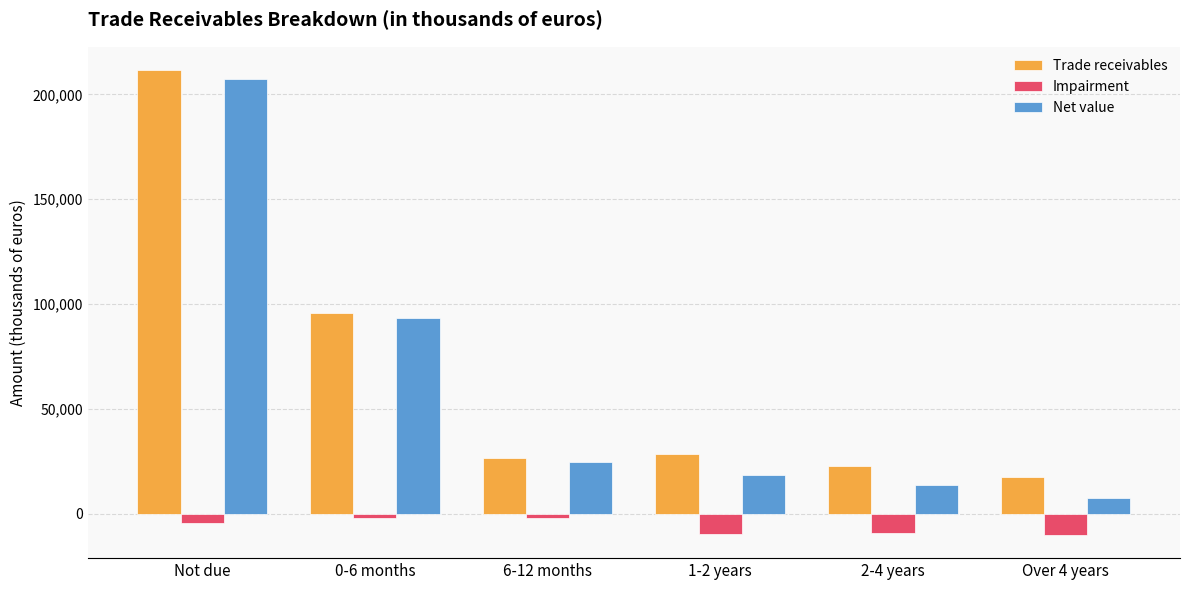

Does the chart contain stacked bars?

No